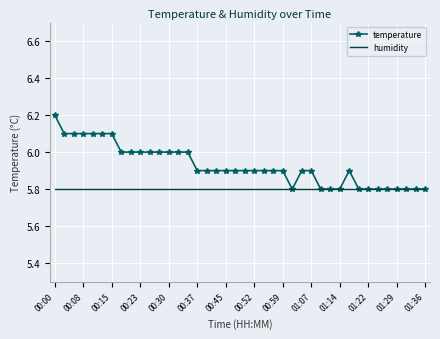

Which series has the largest range (max minus min)?

temperature